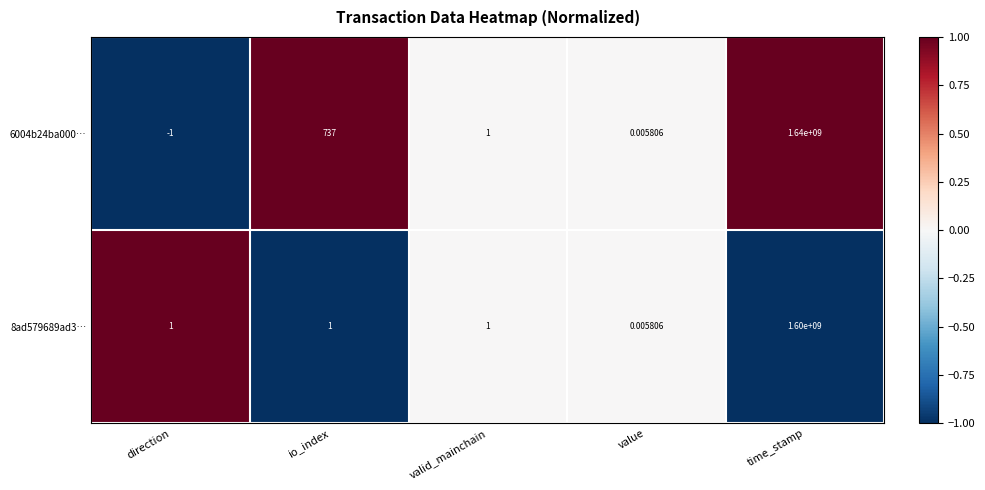

Where does the 6004b24ba000… series first go above 1?

io_index